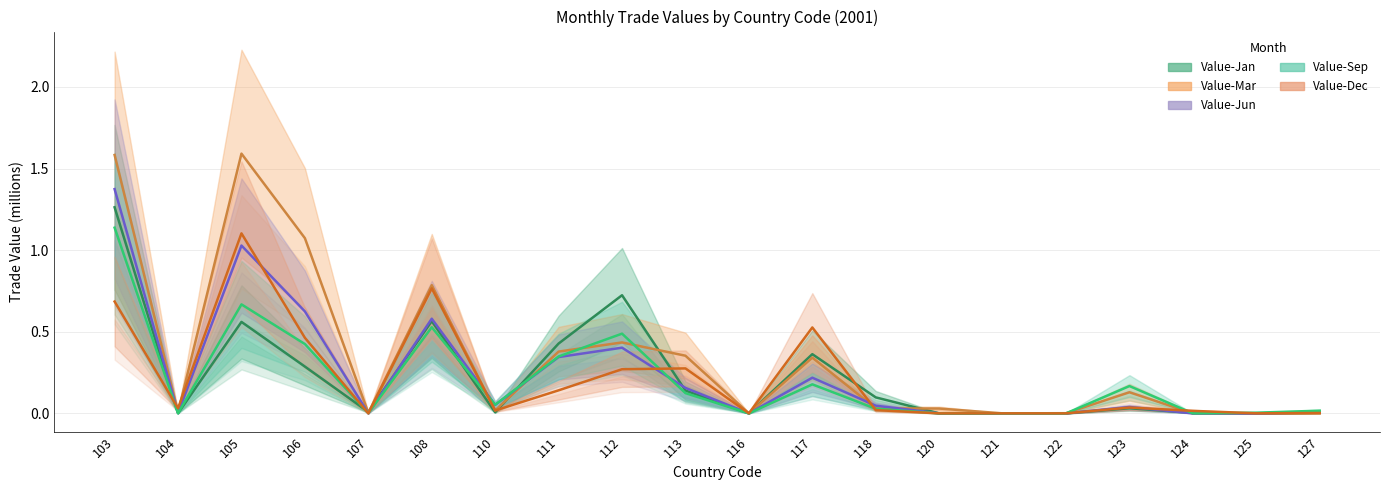

What is the spread (max minus min) of values at 117?

0.3